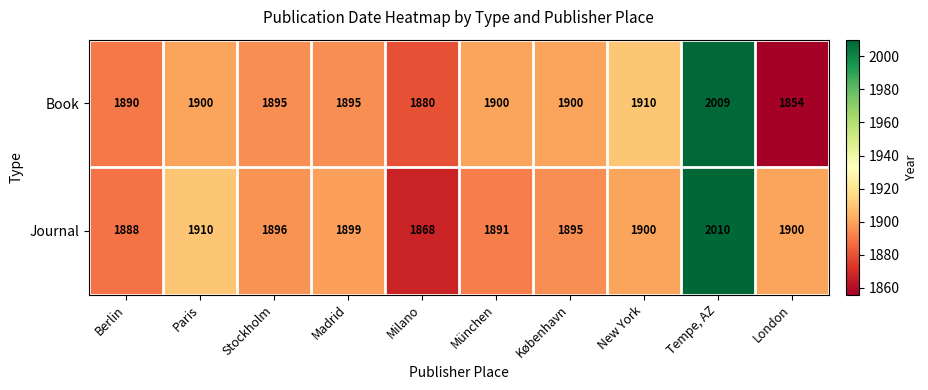

What is the greatest value displayed?

2010